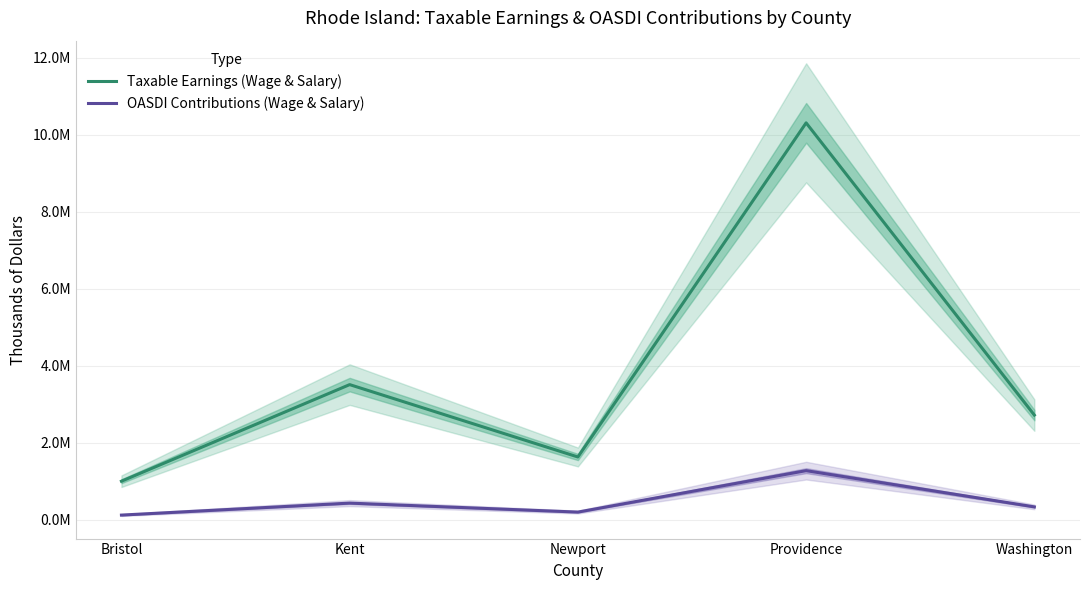

Rank the series by their average value, from lowest to highest.

OASDI Contributions (Wage & Salary), Taxable Earnings (Wage & Salary)